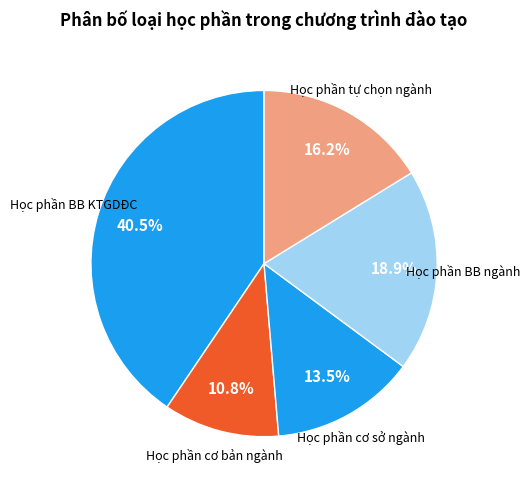

To the nearest percent, what percentage of the pie is Học phần tự chọn ngành?

16%